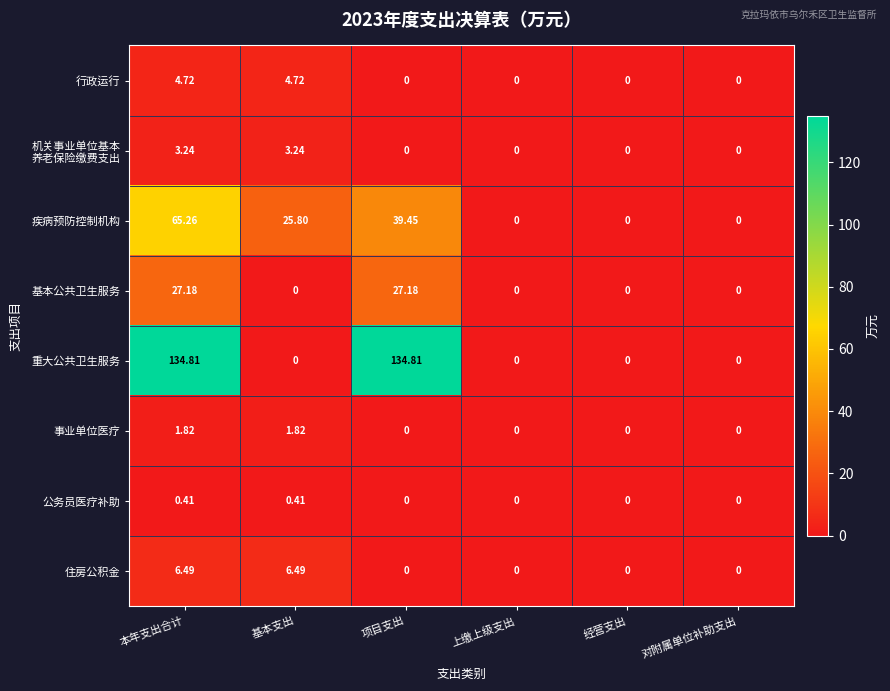

Which series changed the most between 项目支出 and 对附属单位补助支出?

重大公共卫生服务